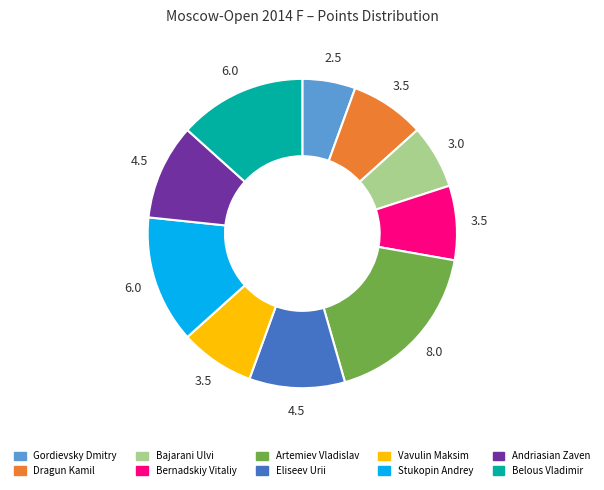

Which has a higher value, Stukopin Andrey or Bernadskiy Vitaliy?

Stukopin Andrey